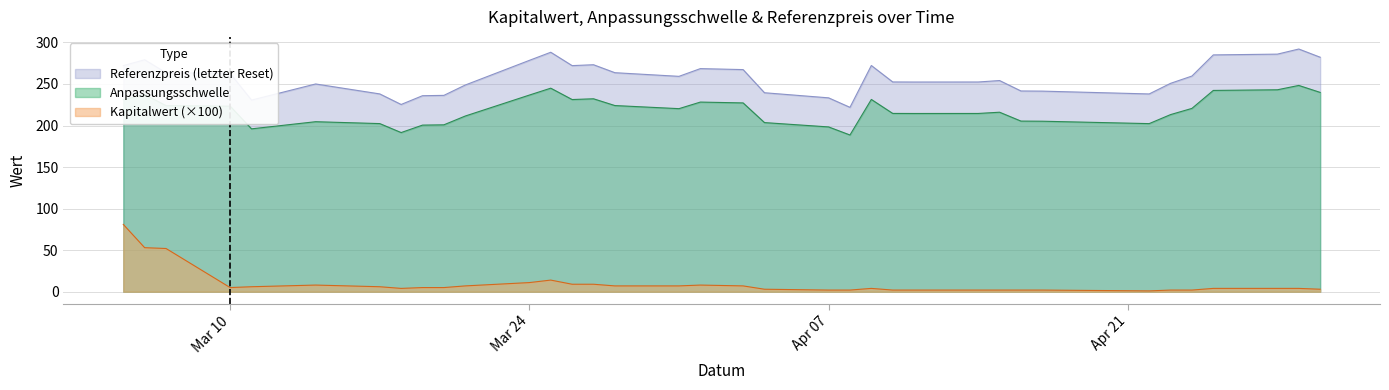

Reading left to right, what are all the values shown in this chart?

Anpassungsschwelle: 2025-04-30=239.8	2025-04-29=248.2	2025-04-28=243.0	2025-04-25=242.2	2025-04-24=220.6	2025-04-23=213.1	2025-04-22=202.3	2025-04-17=205.2	2025-04-16=205.3	2025-04-15=216.0	2025-04-14=214.5	2025-04-11=214.5	2025-04-10=214.5	2025-04-09=231.4	2025-04-08=188.6	2025-04-07=198.3	2025-04-04=203.5	2025-04-03=227.2	2025-04-01=228.2	2025-03-31=220.3	2025-03-28=224.0	2025-03-27=232.2	2025-03-26=231.3	2025-03-25=244.9	2025-03-24=236.6	2025-03-21=211.4	2025-03-20=200.8	2025-03-19=200.5	2025-03-18=191.5	2025-03-17=202.3	2025-03-14=204.6	2025-03-11=196.0	2025-03-10=223.3	2025-03-07=223.9	2025-03-06=237.2	2025-03-05=231.2
Referenzpreis (letzter Reset): 2025-04-30=282.2	2025-04-29=292.0	2025-04-28=285.9	2025-04-25=284.9	2025-04-24=259.5	2025-04-23=250.7	2025-04-22=238.0	2025-04-17=241.4	2025-04-16=241.6	2025-04-15=254.1	2025-04-14=252.3	2025-04-11=252.3	2025-04-10=252.4	2025-04-09=272.2	2025-04-08=221.9	2025-04-07=233.3	2025-04-04=239.4	2025-04-03=267.3	2025-04-01=268.5	2025-03-31=259.2	2025-03-28=263.6	2025-03-27=273.1	2025-03-26=272.1	2025-03-25=288.1	2025-03-24=278.4	2025-03-21=248.7	2025-03-20=236.3	2025-03-19=235.9	2025-03-18=225.3	2025-03-17=238.0	2025-03-14=250.0	2025-03-11=230.6	2025-03-10=262.7	2025-03-07=263.4	2025-03-06=279.1	2025-03-05=272.0
Kapitalwert: 2025-04-30=0.0	2025-04-29=0.0	2025-04-28=0.0	2025-04-25=0.0	2025-04-24=0.0	2025-04-23=0.0	2025-04-22=0.0	2025-04-17=0.0	2025-04-16=0.0	2025-04-15=0.0	2025-04-14=0.0	2025-04-11=0.0	2025-04-10=0.0	2025-04-09=0.0	2025-04-08=0.0	2025-04-07=0.0	2025-04-04=0.0	2025-04-03=0.1	2025-04-01=0.1	2025-03-31=0.1	2025-03-28=0.1	2025-03-27=0.1	2025-03-26=0.1	2025-03-25=0.1	2025-03-24=0.1	2025-03-21=0.1	2025-03-20=0.1	2025-03-19=0.1	2025-03-18=0.0	2025-03-17=0.1	2025-03-14=0.1	2025-03-11=0.1	2025-03-10=0.1	2025-03-07=0.5	2025-03-06=0.5	2025-03-05=0.8